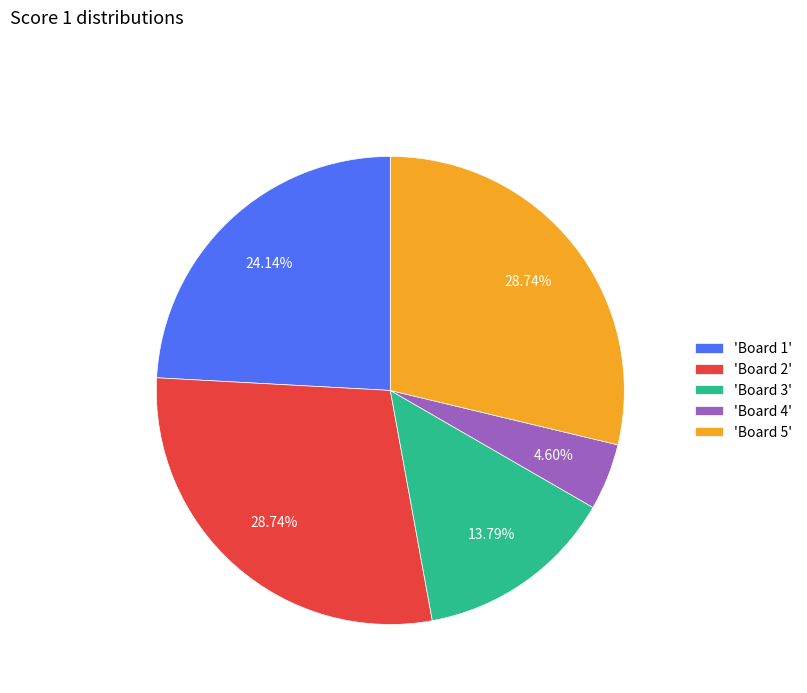

Is there any slice that represents more than half of the pie?

No